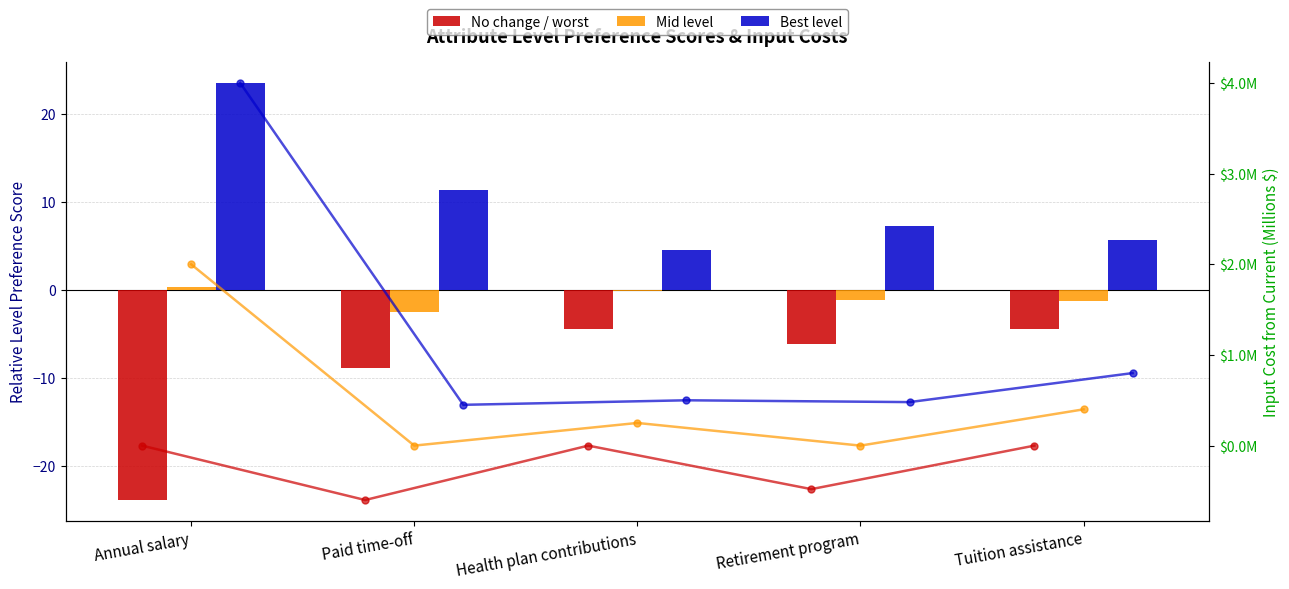

List the series in order of their peak value, lowest first.

No change / worst, Cost: No change / worst, Mid level, Cost: Mid level, Cost: Best level, Best level